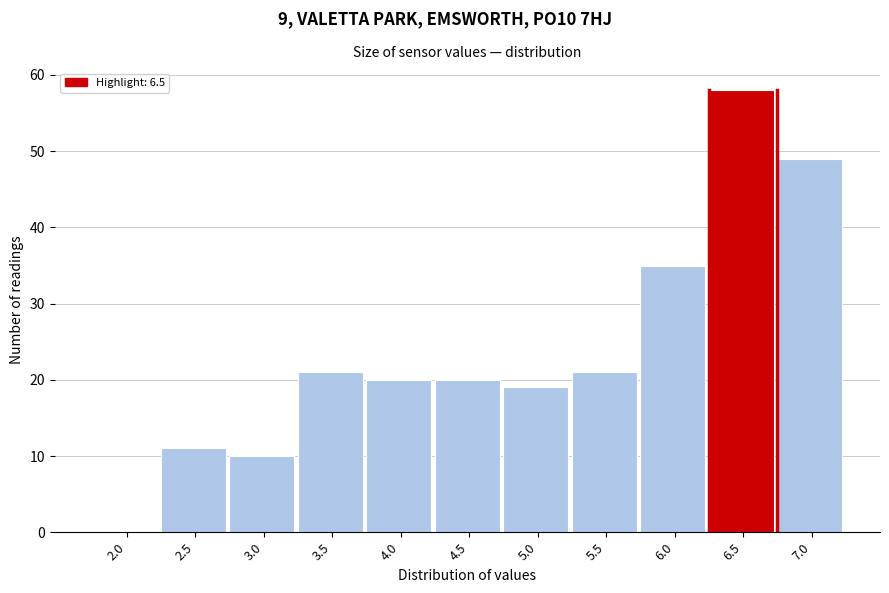

Reading left to right, what are all the values shown in this chart?

2.0=0	2.5=11	3.0=10	3.5=21	4.0=20	4.5=20	5.0=19	5.5=21	6.0=35	6.5=58	7.0=49